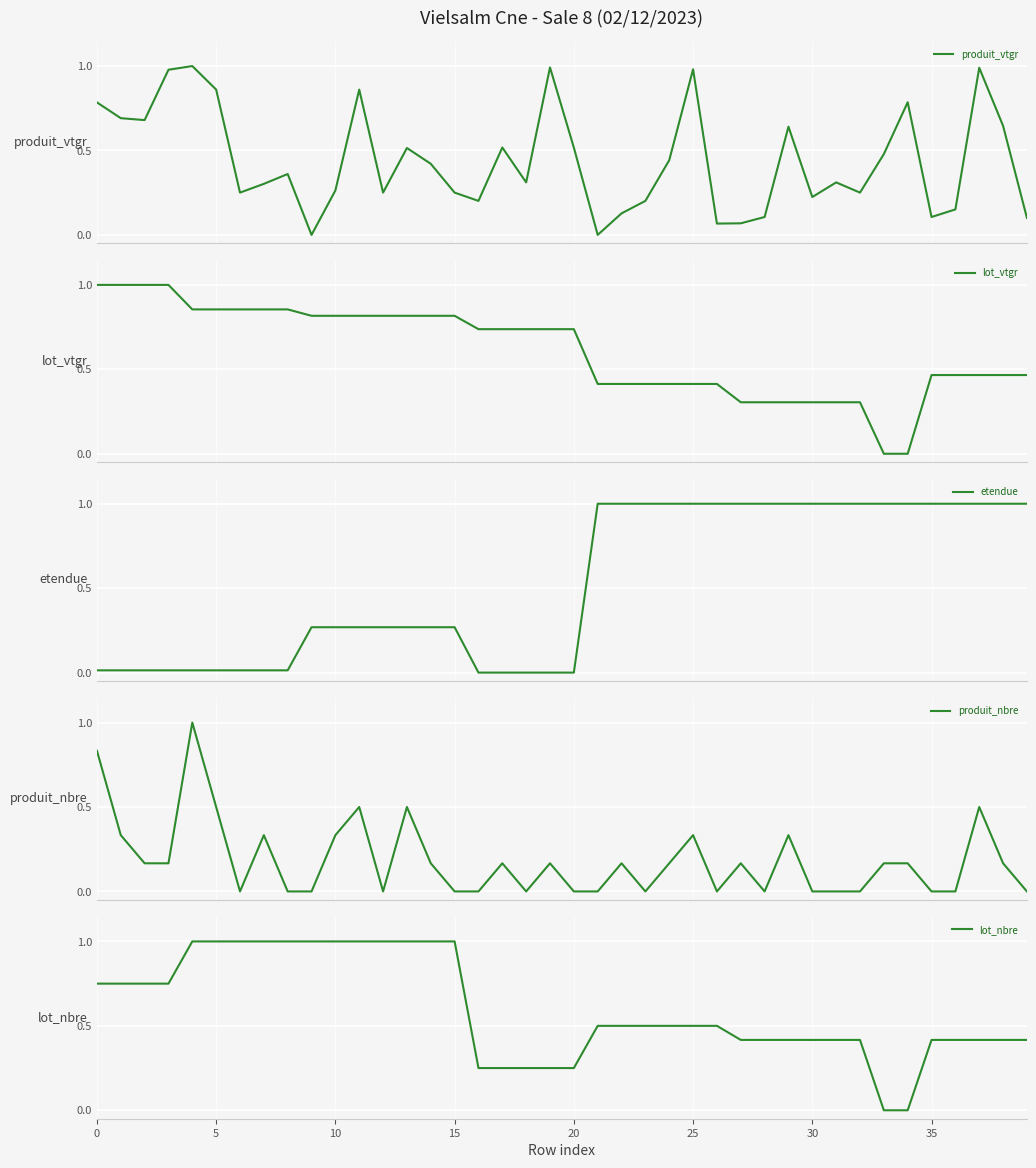

What is the value of the lot_vtgr point at the 28th from the left?

0.3